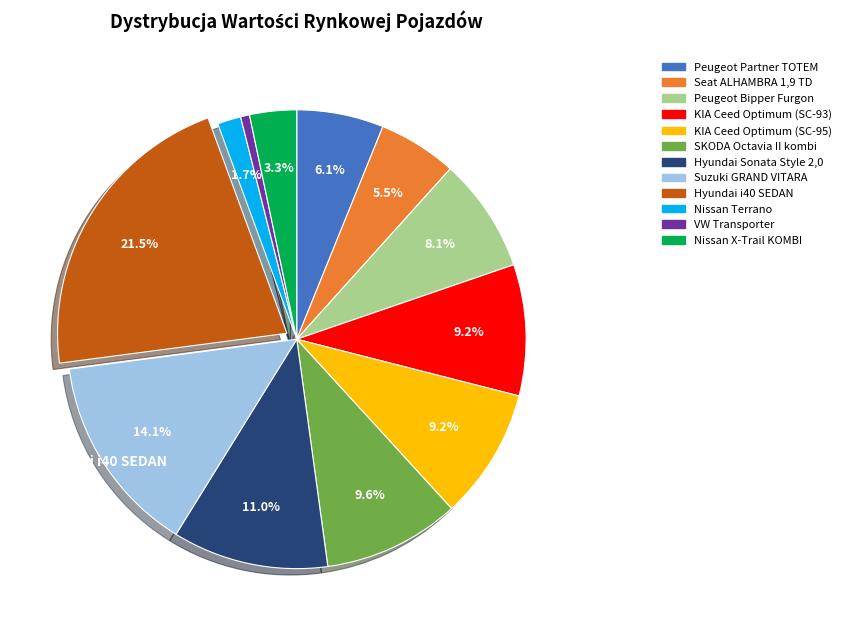

How much of the chart is everything except Peugeot Bipper Furgon?

91.9%